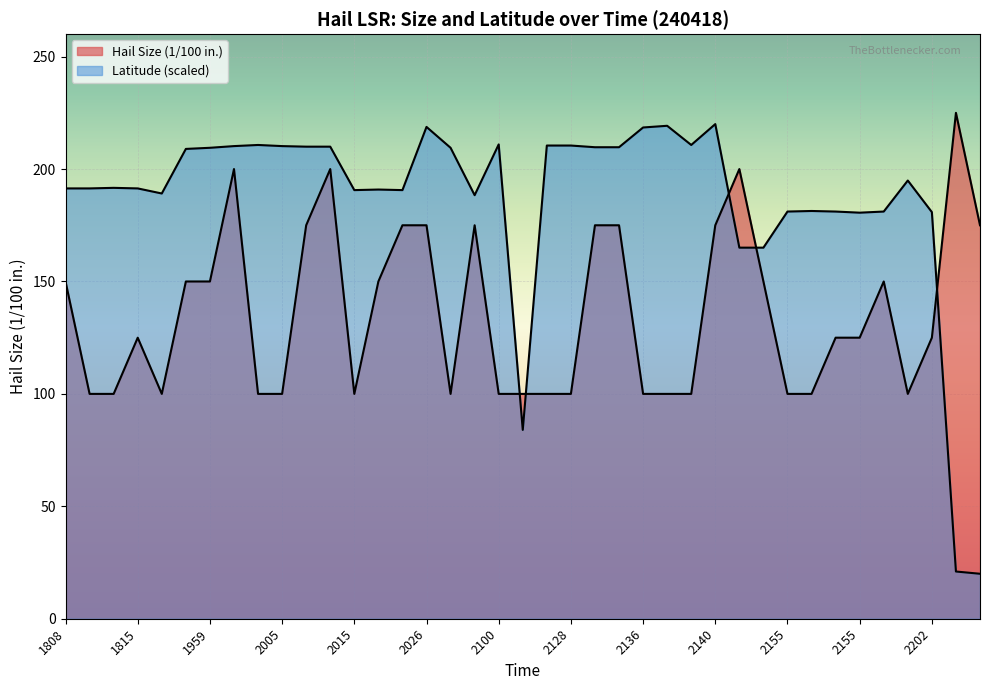

Which series has the largest total across all categories?

LAT